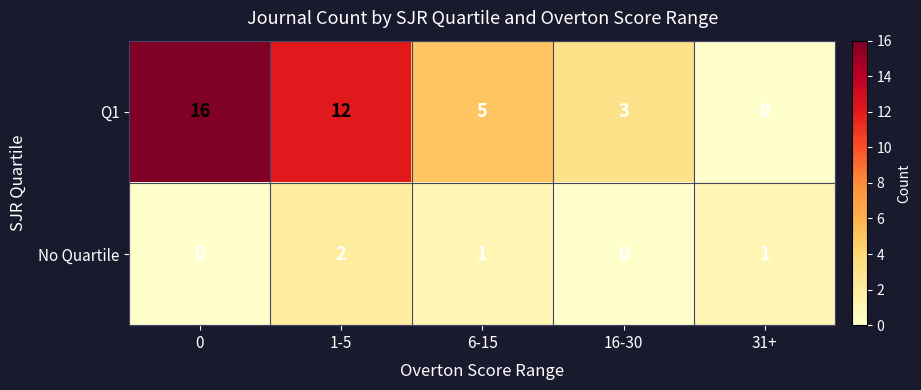

Reading left to right, extract all data points from this chart.

Q1: 0=16	1-5=12	6-15=5	16-30=3	31+=0
No Quartile: 0=0	1-5=2	6-15=1	16-30=0	31+=1